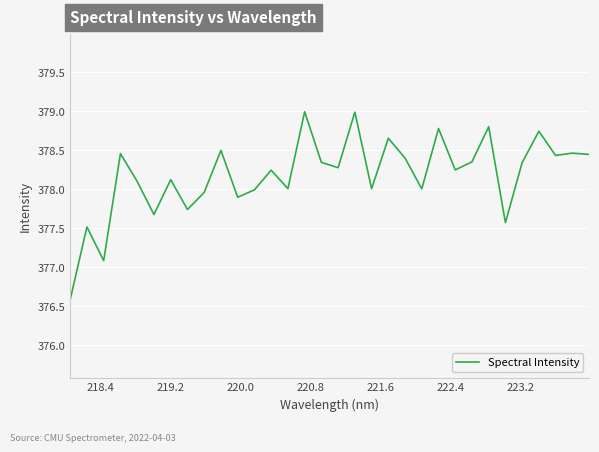

What is the difference between the maximum and minimum values?

2.4